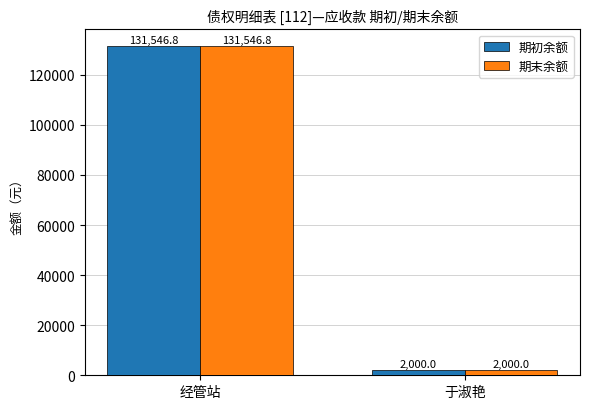

How many categories are shown in the chart?

2